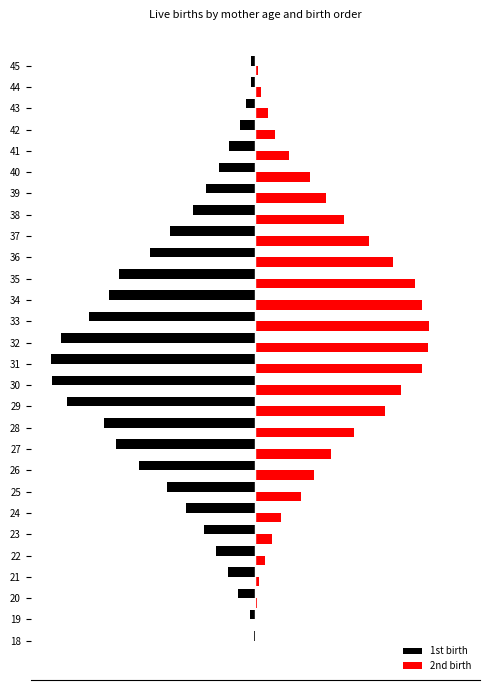

What is the value of the 2nd birth bar at the 16th from the left?

1624